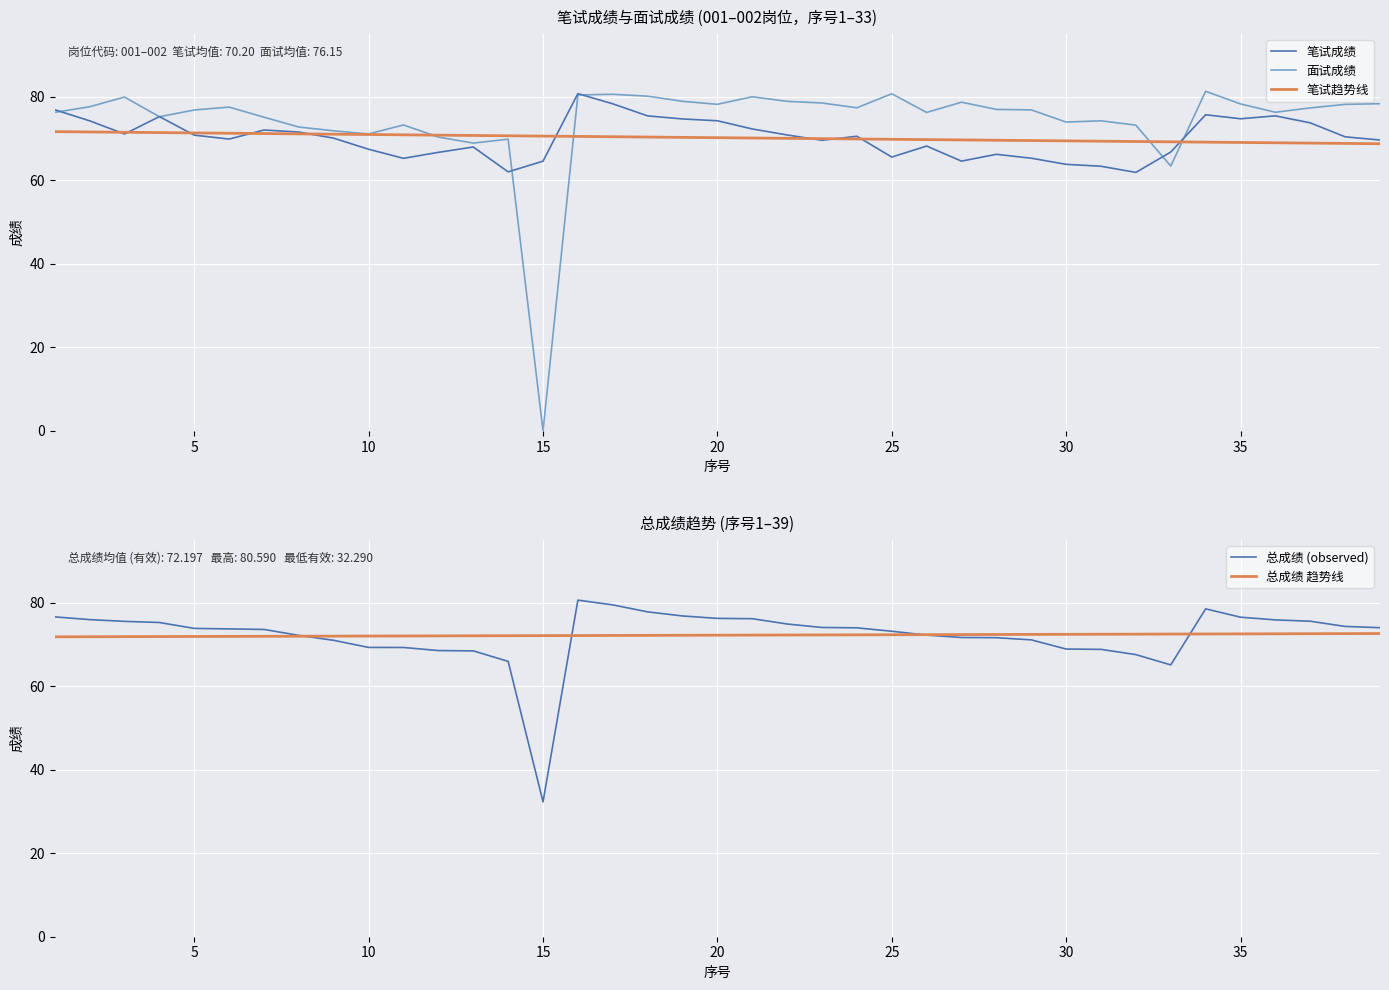

Which series has the largest range (max minus min)?

面试成绩